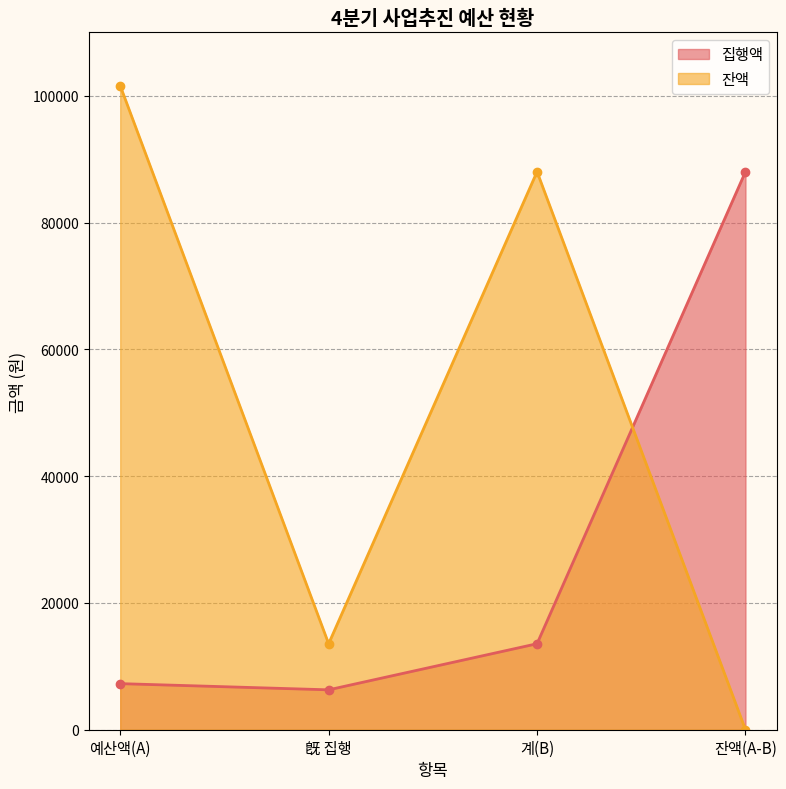

At how many categories does at least one series exceed 76299?

3